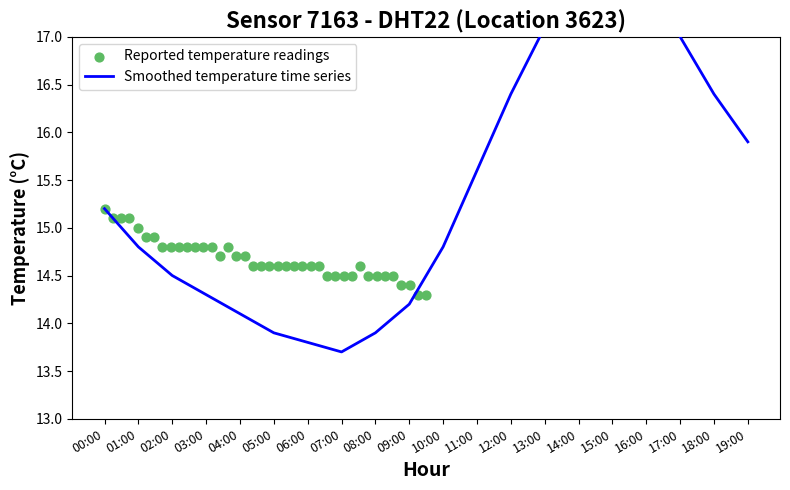

Between 12:00 and 19:00, which is larger?

12:00